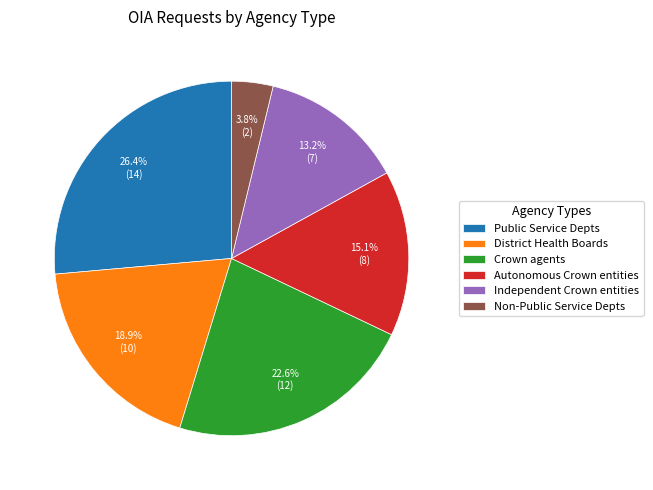

Is there a majority slice in this chart?

No